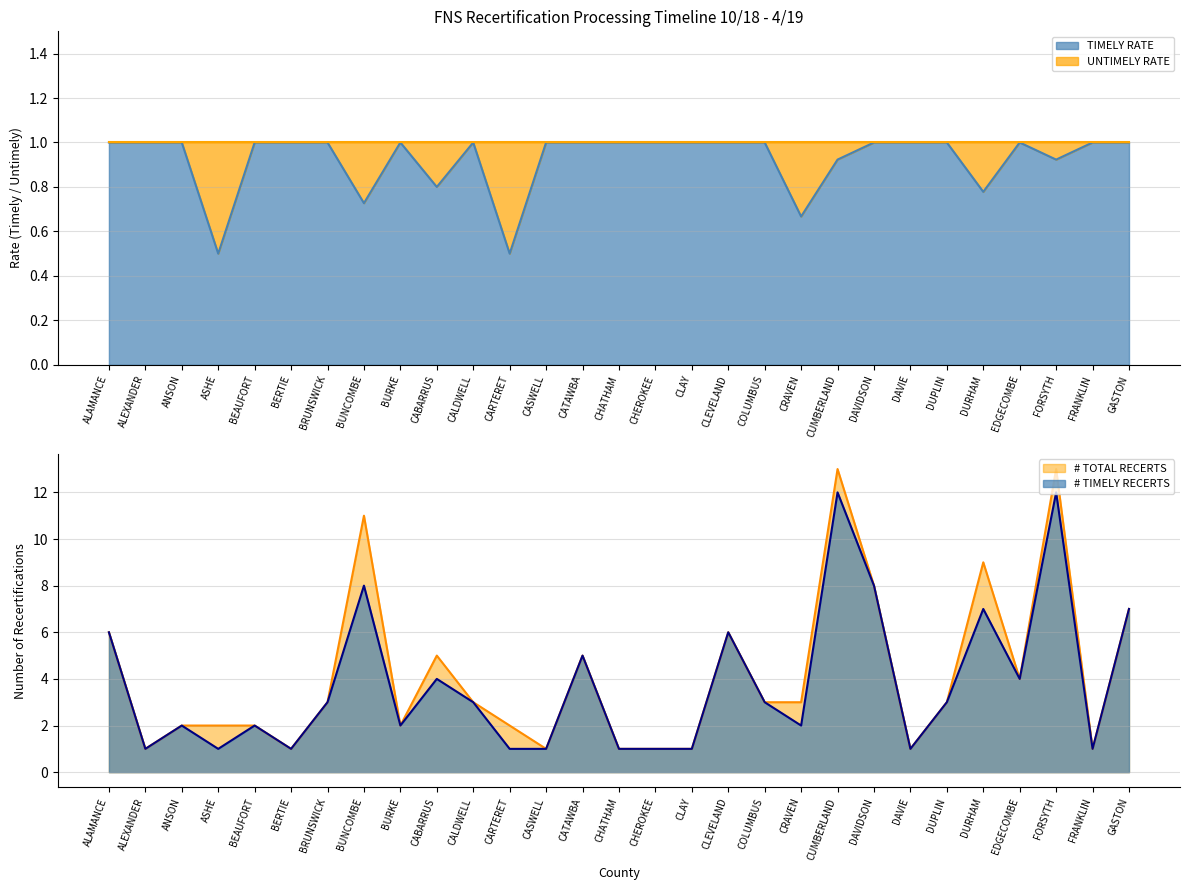

At which label does # TIMELY RECERTS reach its peak?

CUMBERLAND